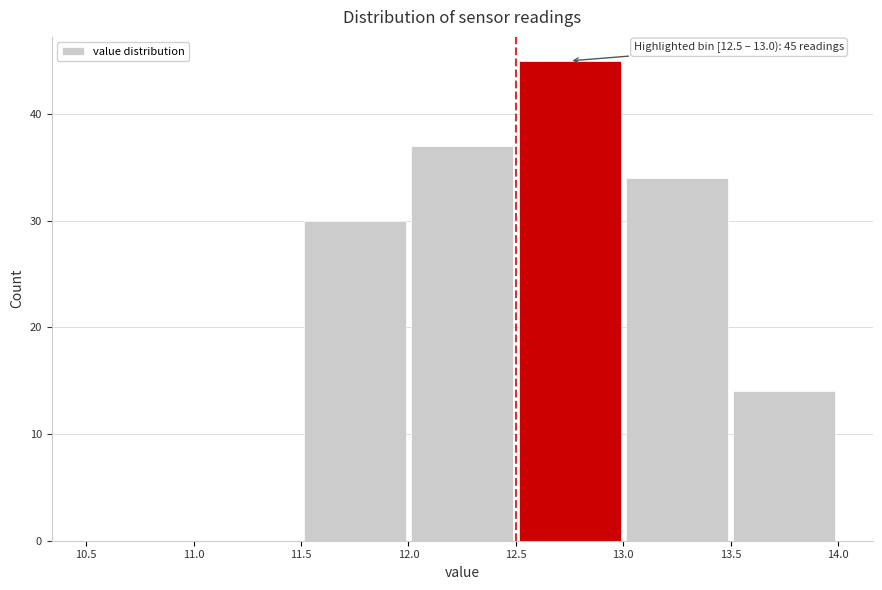

Over which range of the x-axis is the bar tallest?

12.5 to 13.0